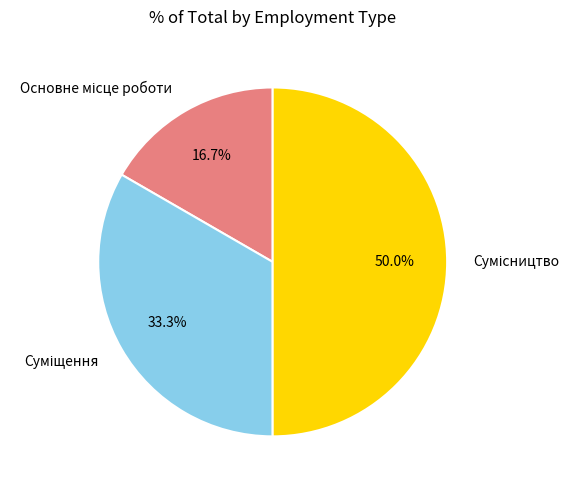

How many segments does this pie chart have?

3